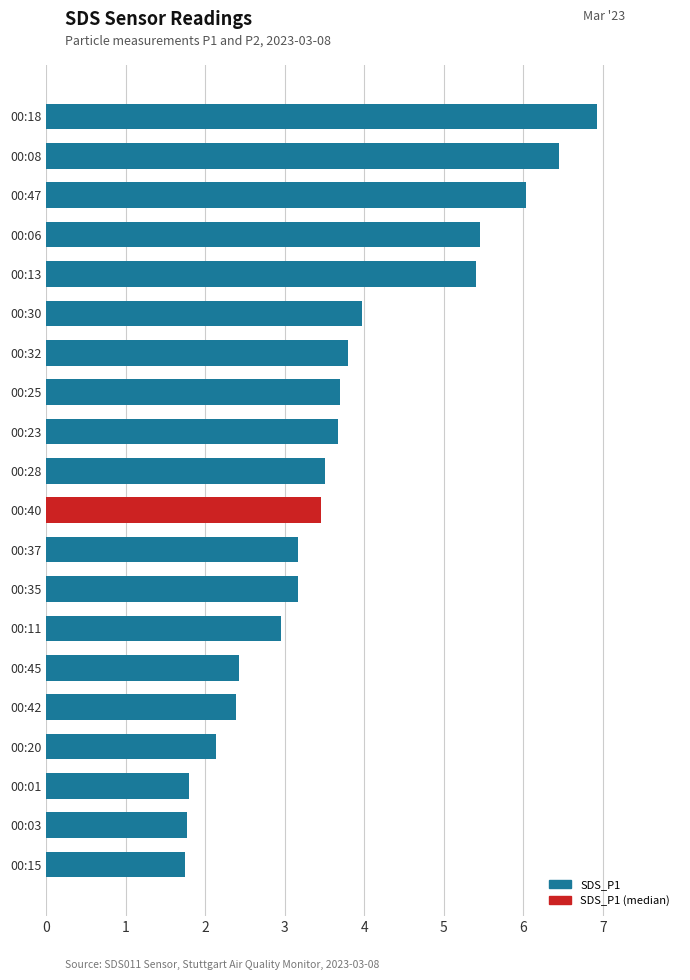

What is the difference between the second highest and second lowest values?

4.7